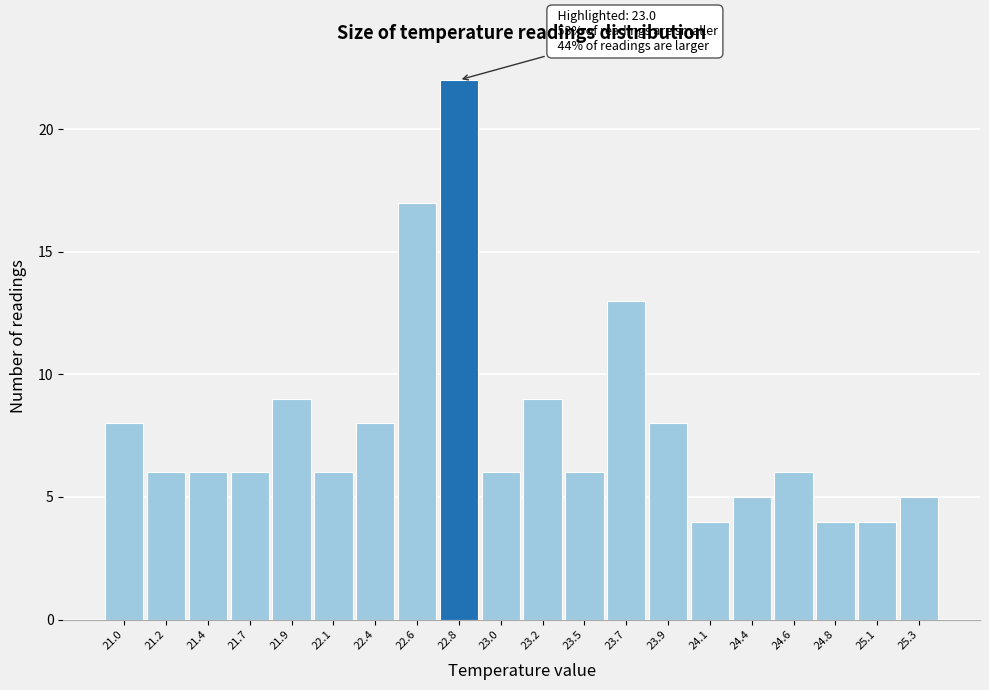

Reading left to right, extract all data points from this chart.

21.0=8	21.2=6	21.4=6	21.7=6	21.9=9	22.1=6	22.4=8	22.6=17	22.8=22	23.0=6	23.2=9	23.5=6	23.7=13	23.9=8	24.1=4	24.4=5	24.6=6	24.8=4	25.1=4	25.3=5